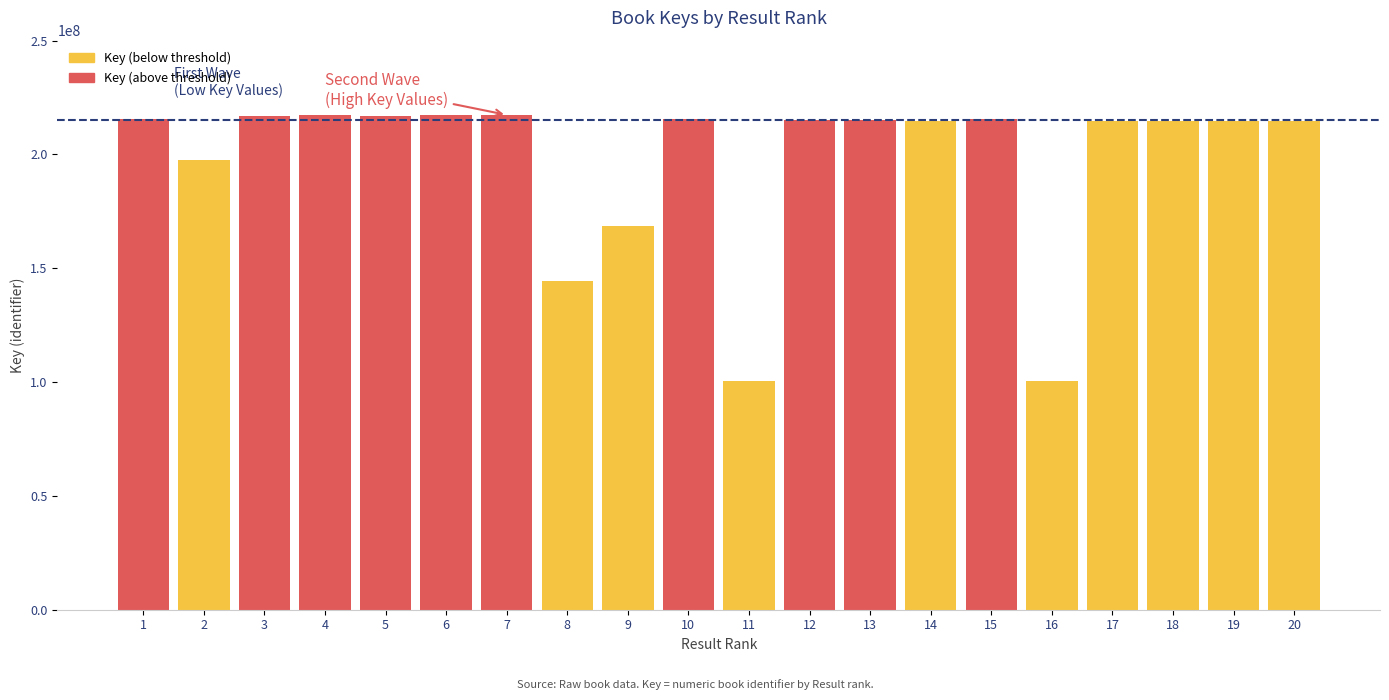

At which category does the chart reach its peak across all series?

7